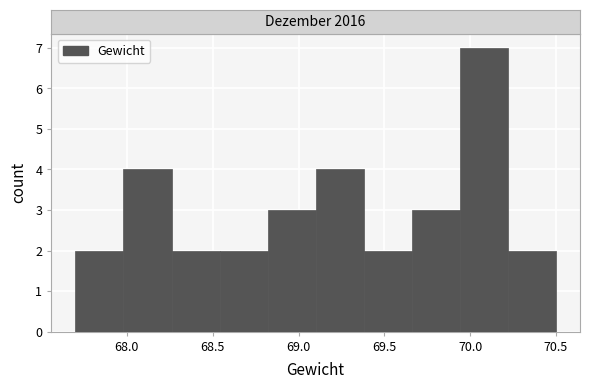

Which range on the x-axis has the tallest bar?

69.94 to 70.22